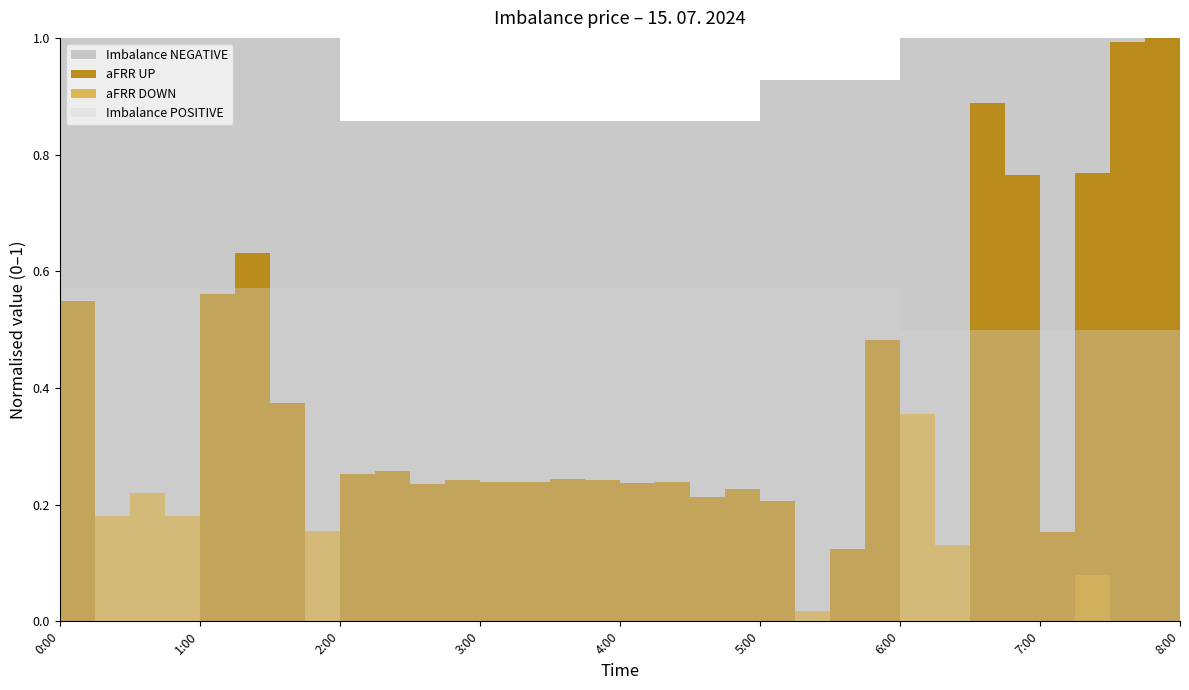

Which category has the highest value in the Imbalance NEGATIVE series?

0:00